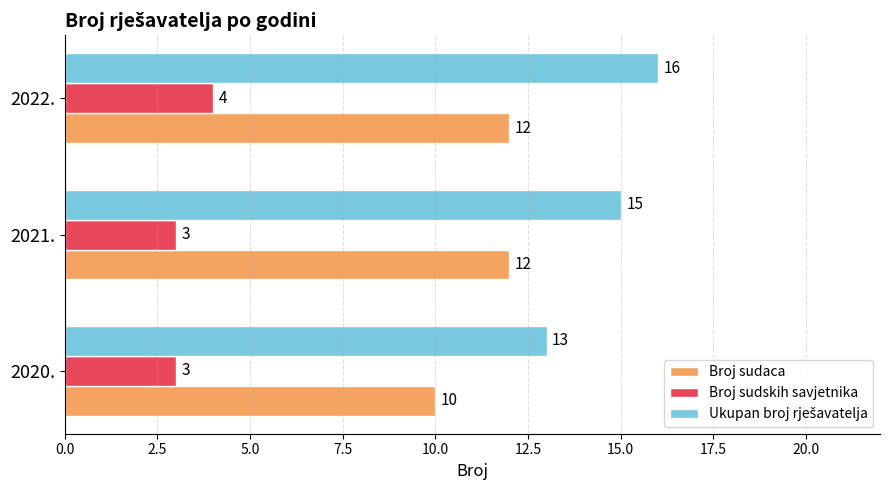

What is the spread (max minus min) of values at 2021.?

12